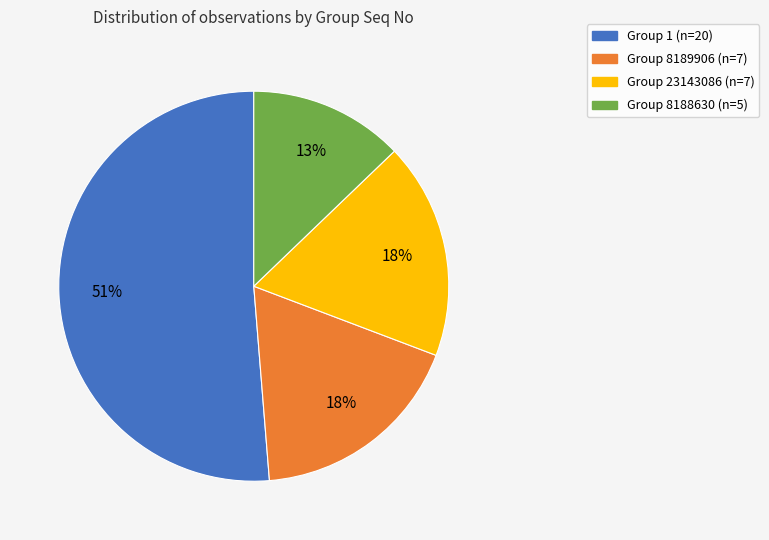

How many segments does this pie chart have?

4